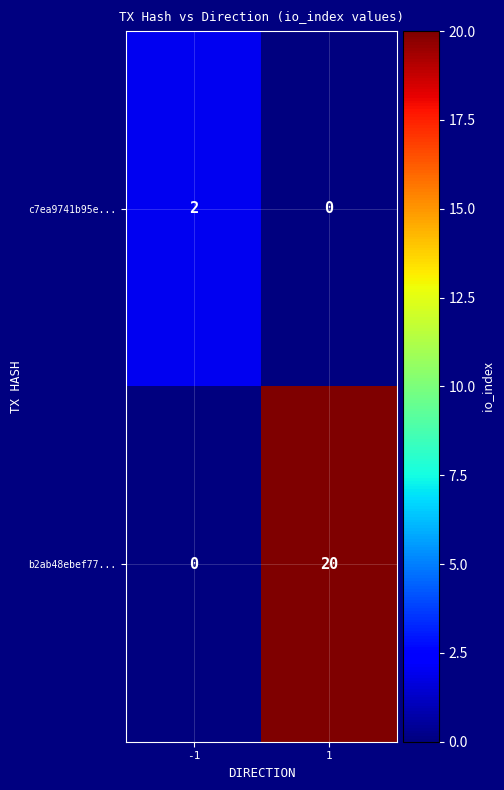

List the series in order of their peak value, lowest first.

c7ea9741b95e..., b2ab48ebef77...